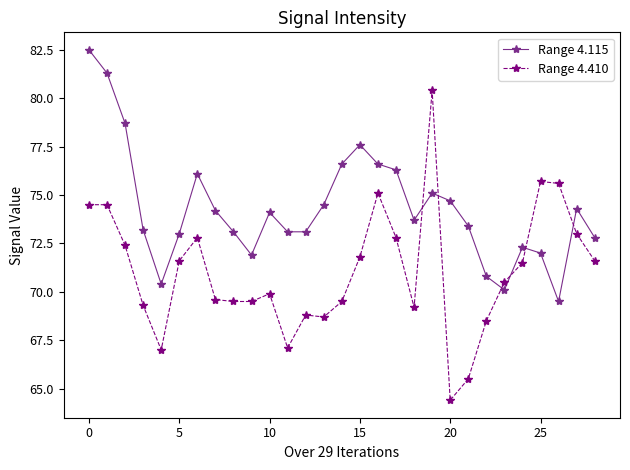

Rank the series by their average value, from highest to lowest.

Range 4.115, Range 4.410